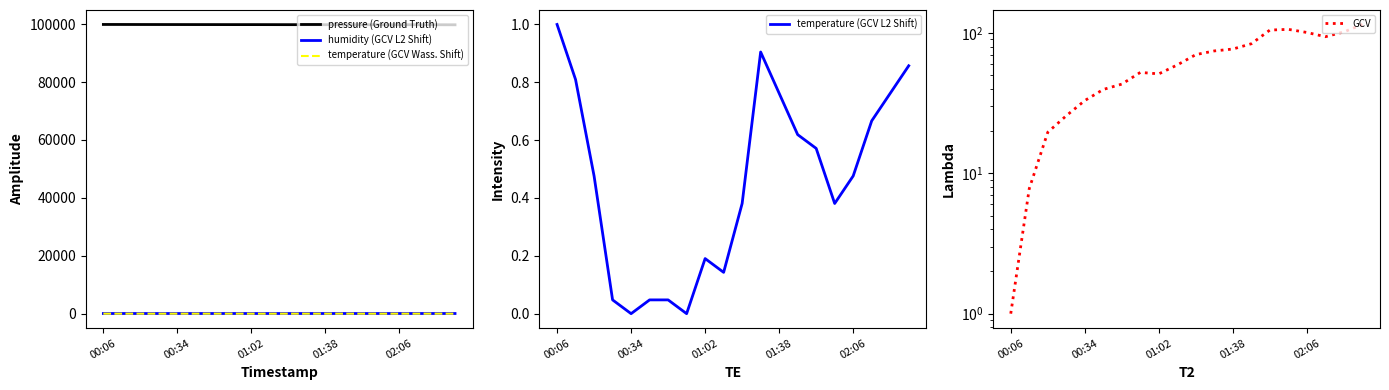

What is the total value across all series at 17?

99986.1